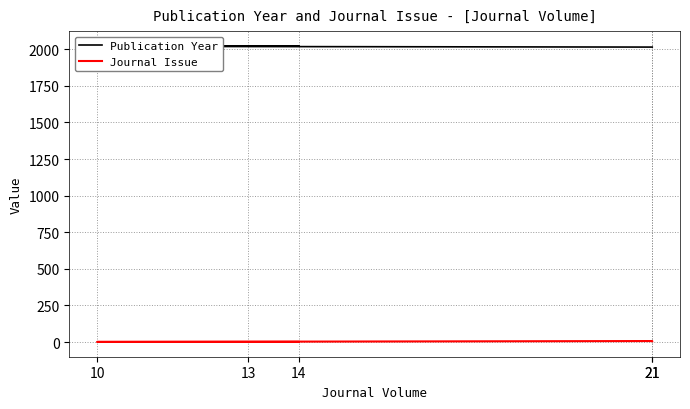

Reading left to right, transcribe all the data shown in this chart.

Publication Year: 21=2015	21=2015	10=2020	13=2022	14=2023
Journal Issue: 21=6	21=7	10=1	13=1	14=1